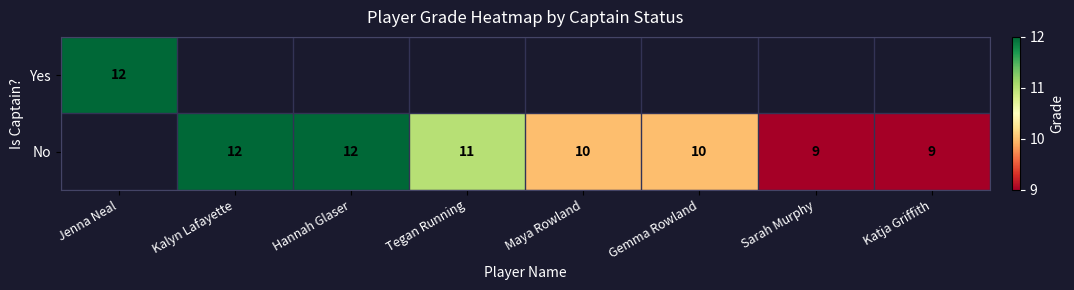

Which label corresponds to the smallest value in the chart?

Kalyn Lafayette